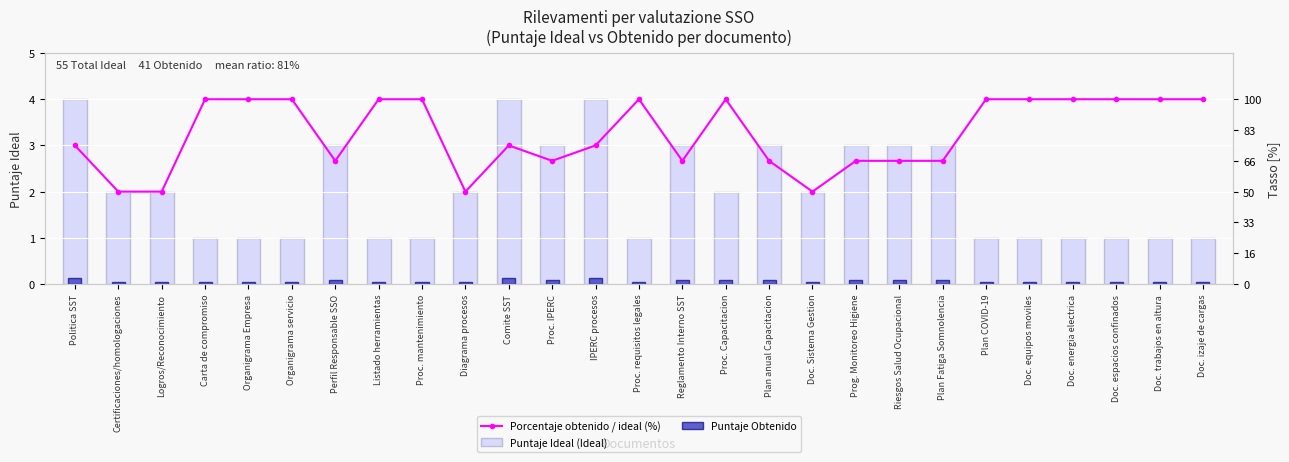

At which label is Porcentaje obtenido / ideal (%) closest to 3?

Politica SST